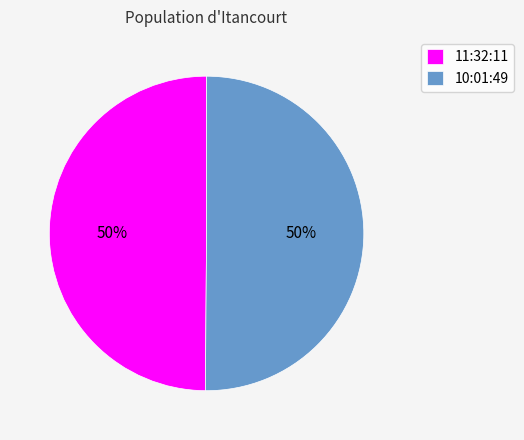

Do 10:01:49 and 11:32:11 together represent more than half of the pie?

Yes